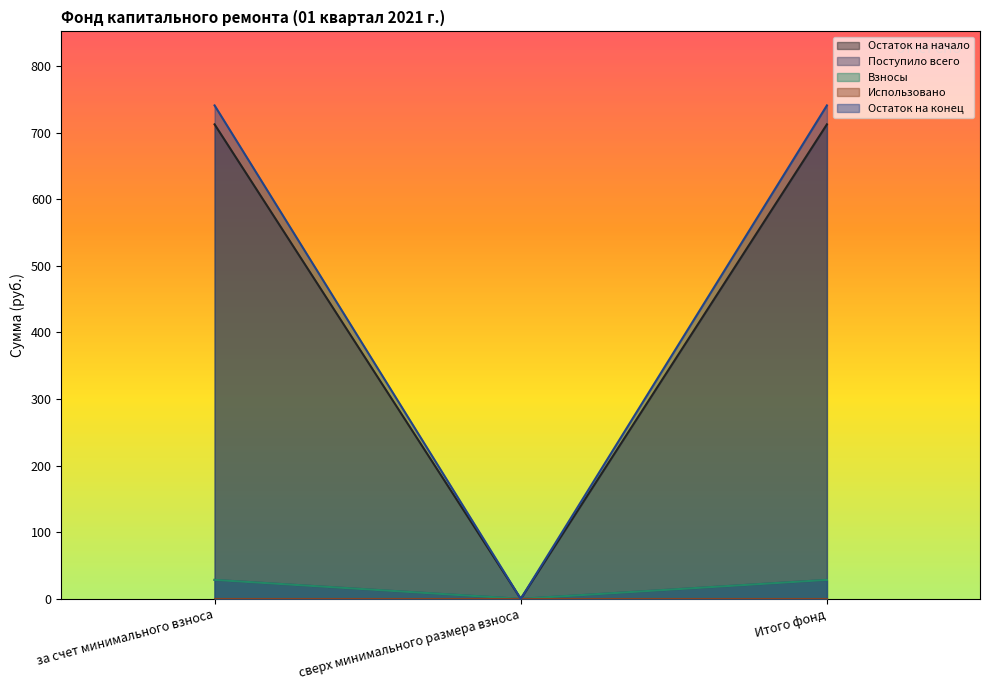

At which label is Взносы closest to 14?

сверх минимального размера взноса